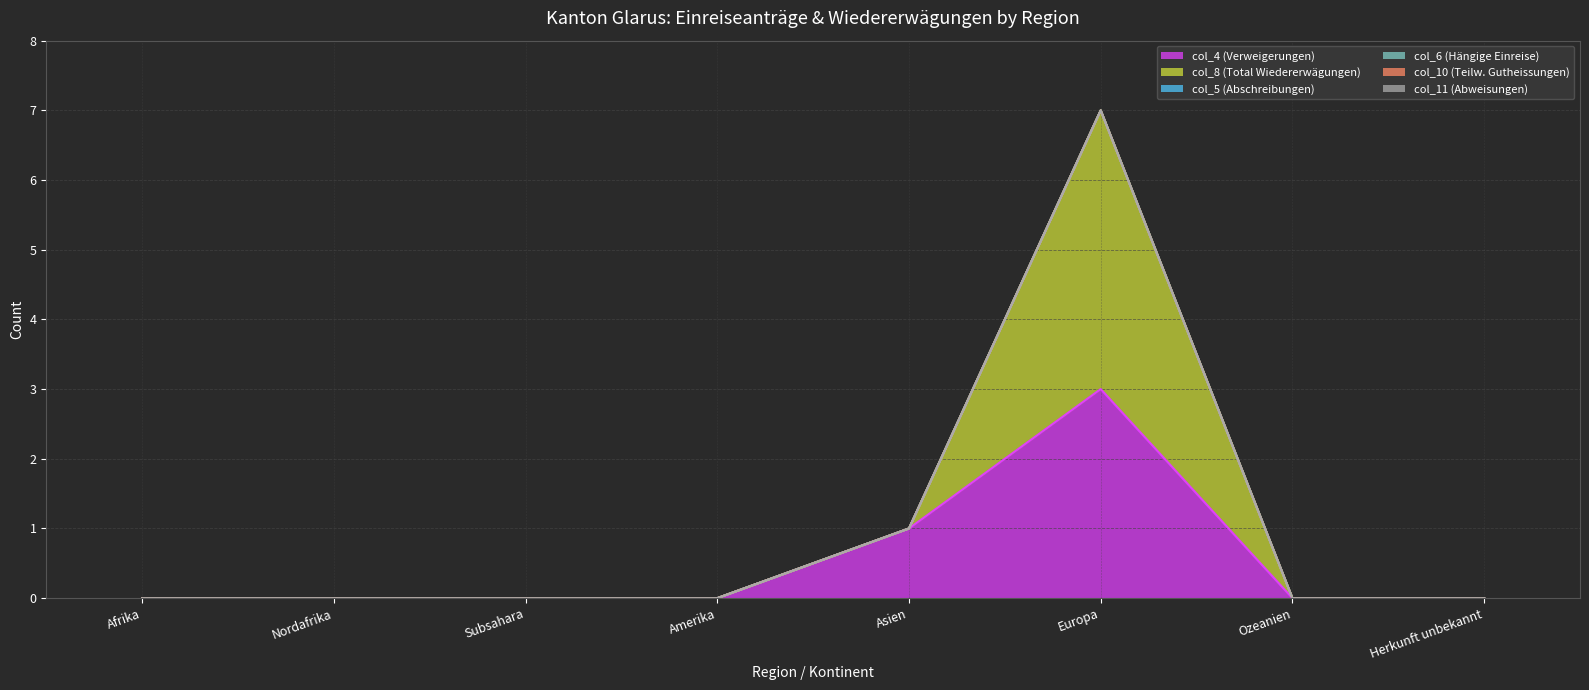

Reading left to right, transcribe all the data shown in this chart.

col_4 (Verweigerungen): 0	0	0	0	1	3	0	0
col_8 (Total Wiedererwägungen): 0	0	0	0	0	4	0	0
col_5 (Abschreibungen): 0	0	0	0	0	0	0	0
col_6 (Hängige Einreise): 0	0	0	0	0	0	0	0
col_10 (Teilw. Gutheissungen): 0	0	0	0	0	0	0	0
col_11 (Abweisungen): 0	0	0	0	0	0	0	0